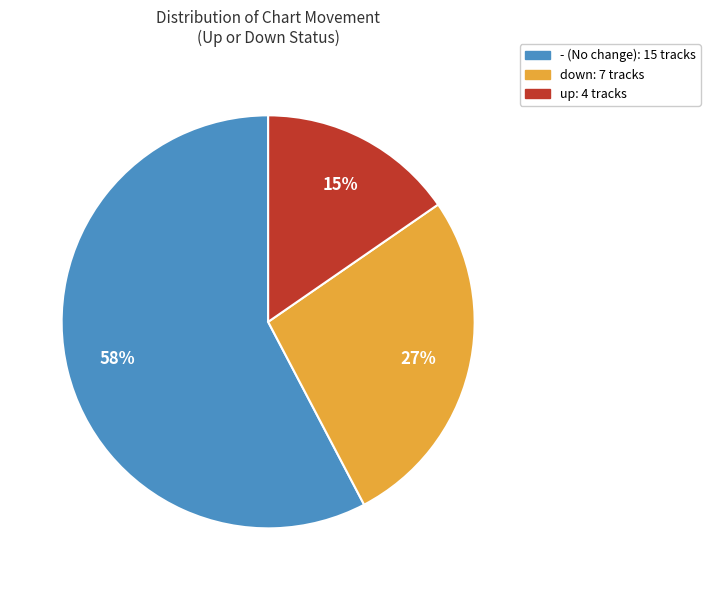

Which category has the biggest portion of the pie?

-